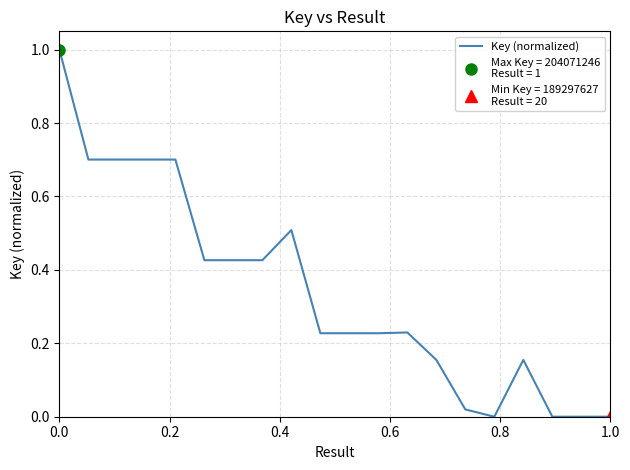

What is the difference between the values at 11 and 19?

0.2